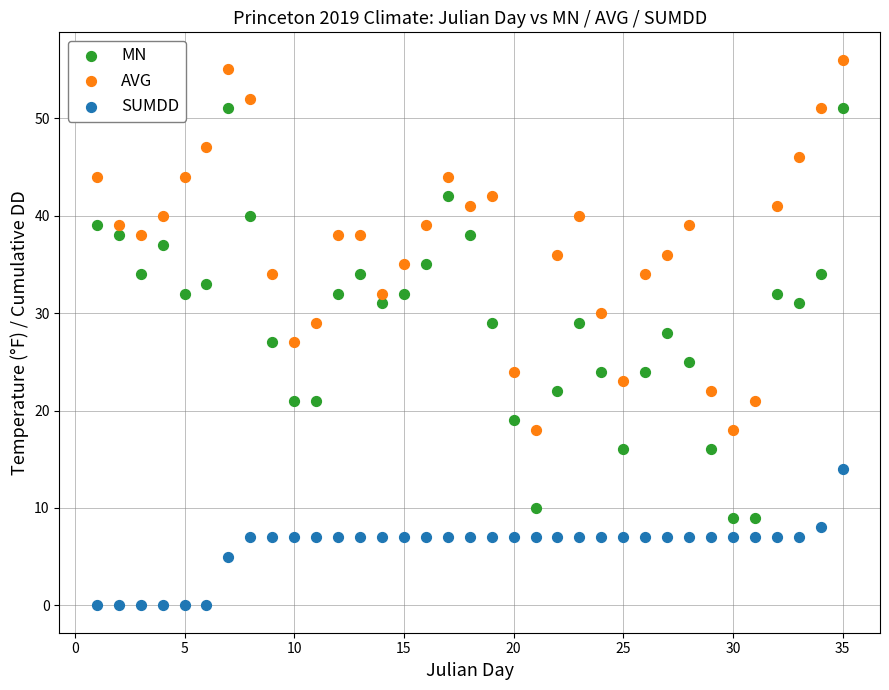

What is the X range (max minus min) for the scatter plot?

34